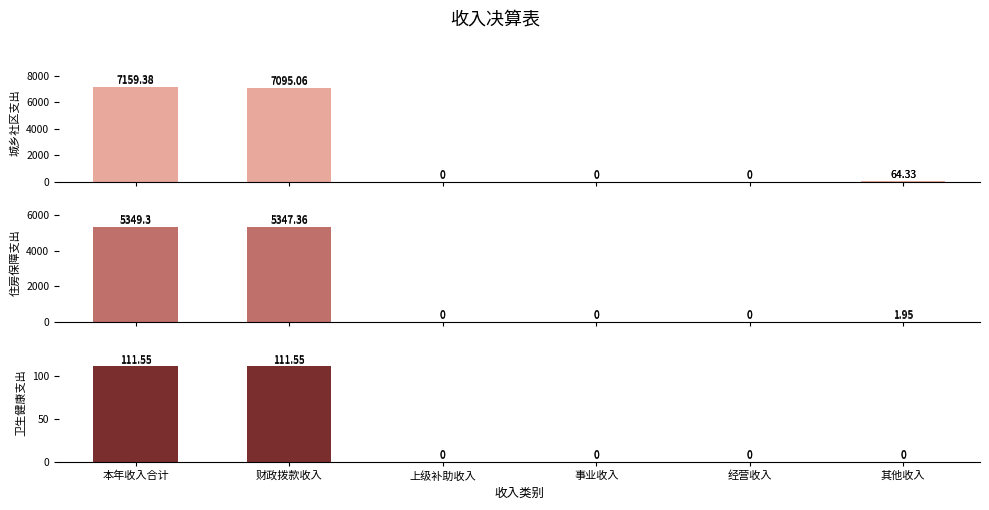

How many data points does each series have?

6